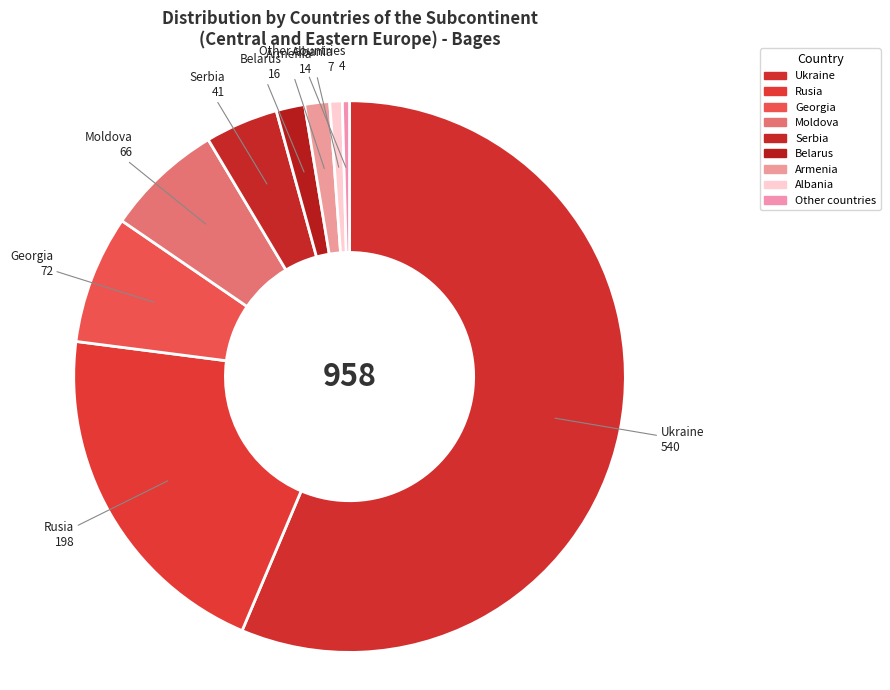

Count the number of slices in the pie.

9